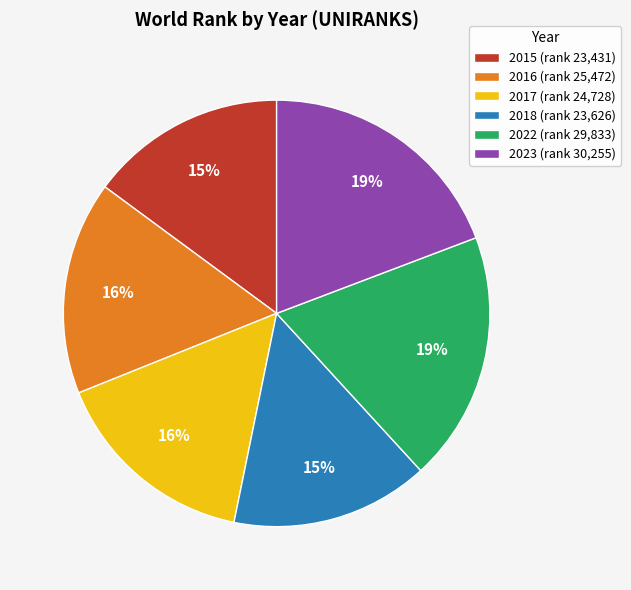

Do 2018 (rank 23,626) and 2023 (rank 30,255) together represent more than half of the pie?

No